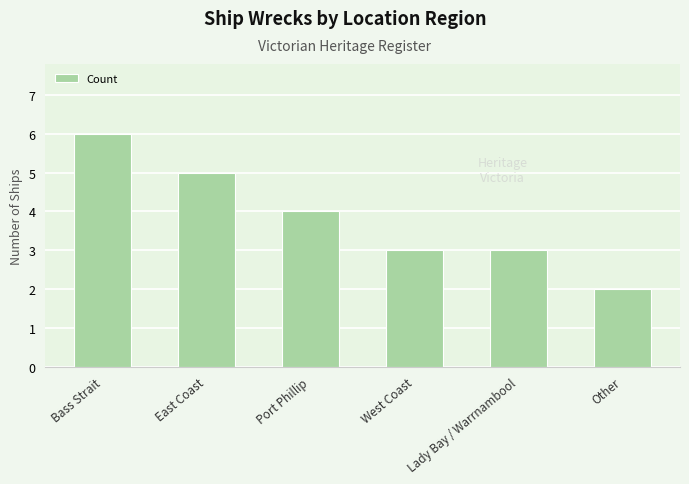

What is the label of the 1st bar from the right?

Other